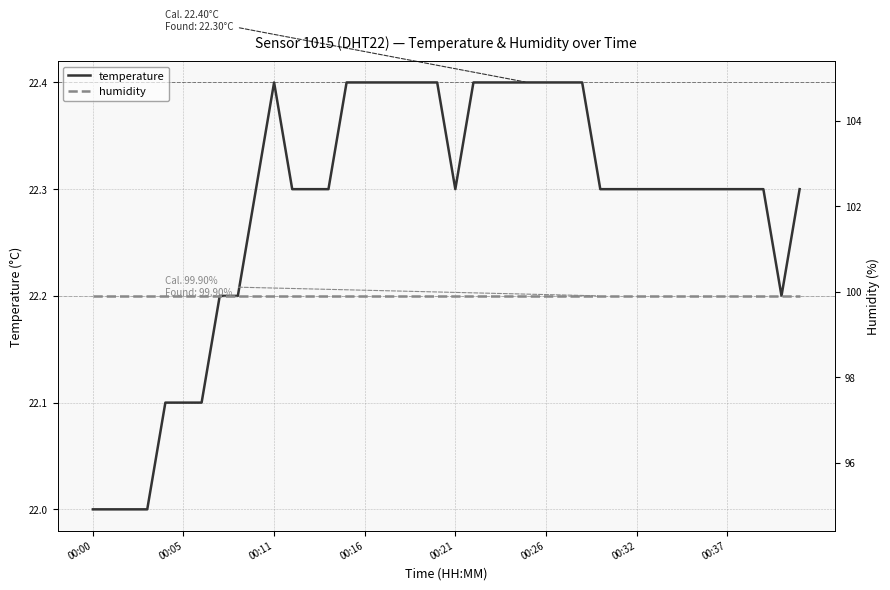

Which series has the largest range (max minus min)?

temperature